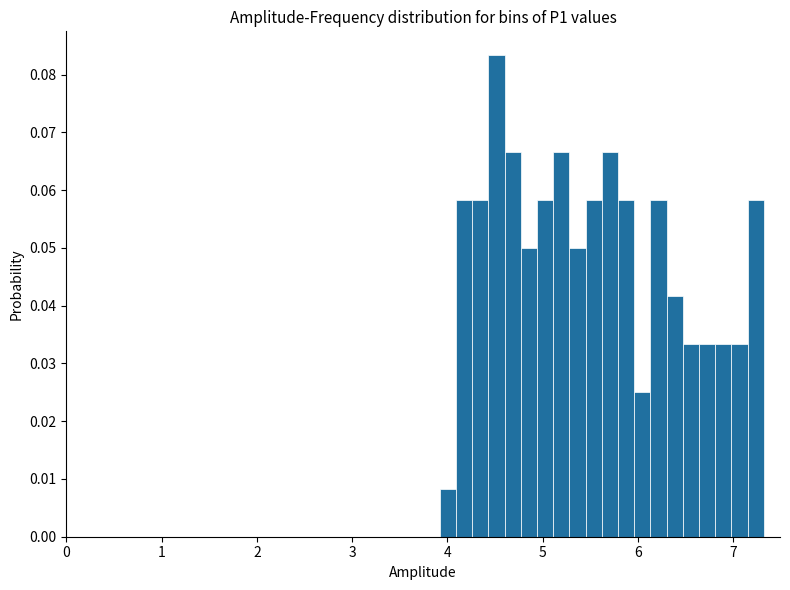

Around what value on the x-axis is the tallest bar? Give the approximate position of its centre, as read against the axis.

4.5